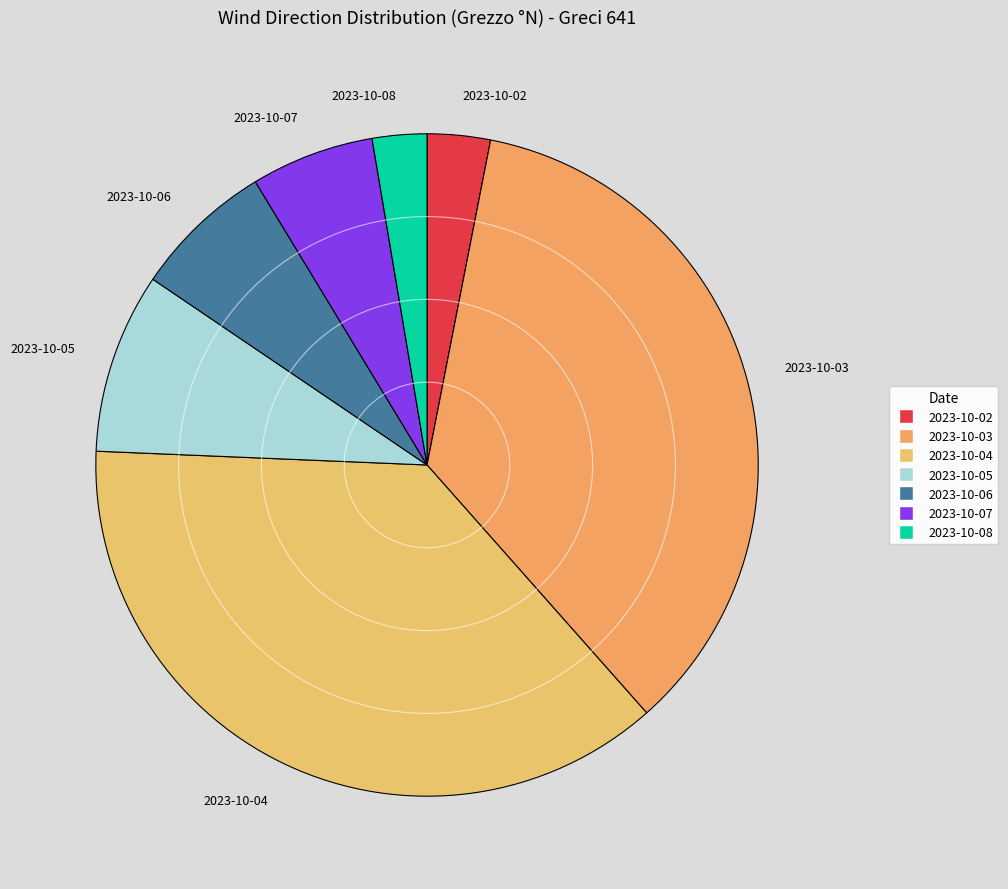

How many segments does this pie chart have?

7